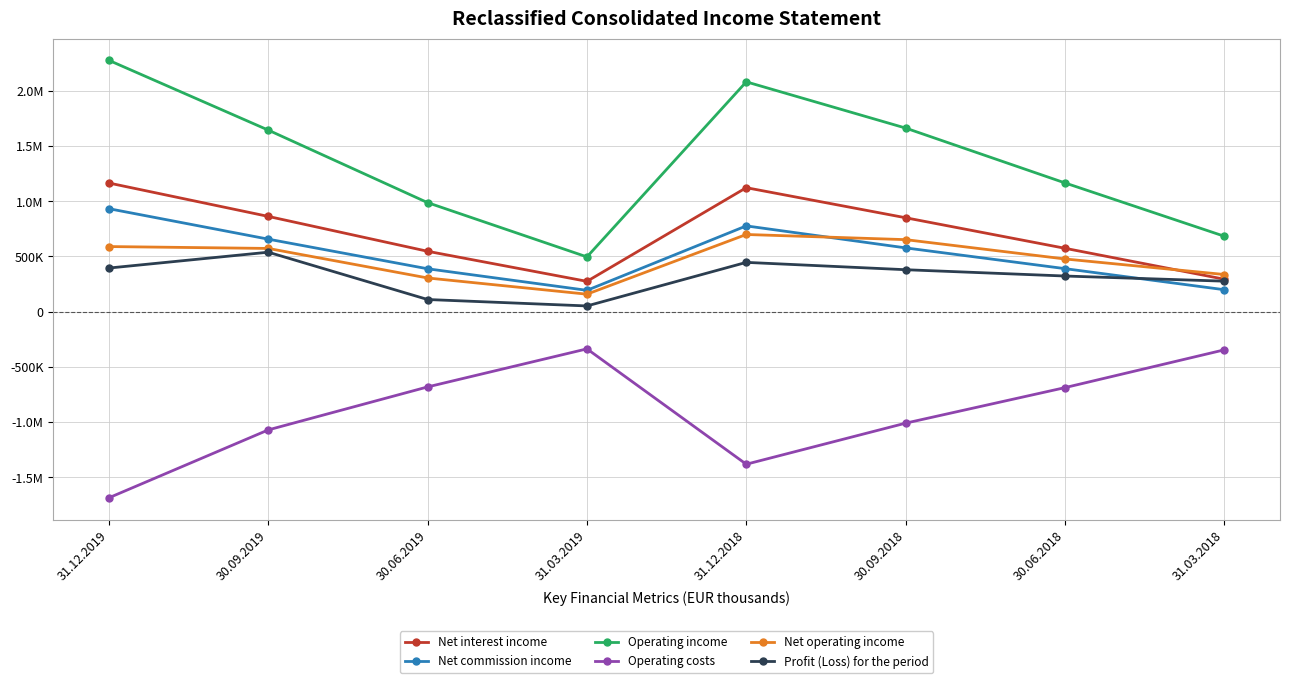

What are all the series names shown in the legend?

Net interest income, Net commission income, Operating income, Operating costs, Net operating income, Profit (Loss) for the period